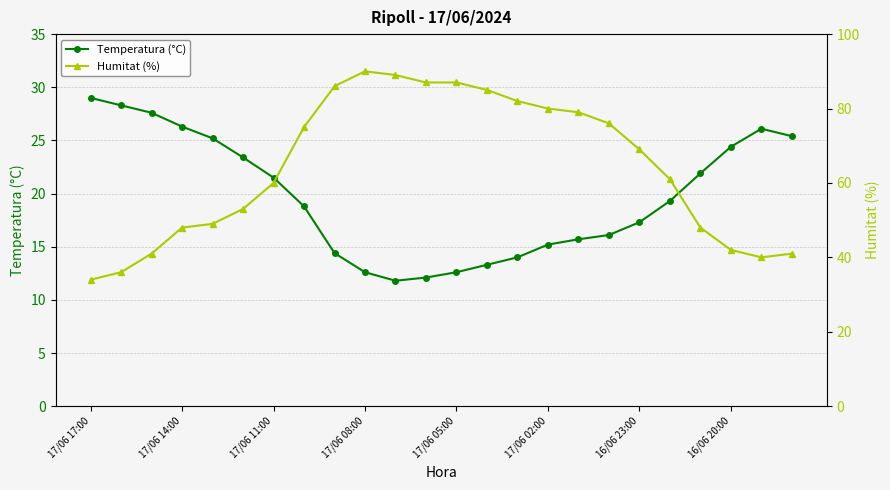

Rank the series at 16 from highest to lowest value.

Humitat (%), Temperatura (°C)